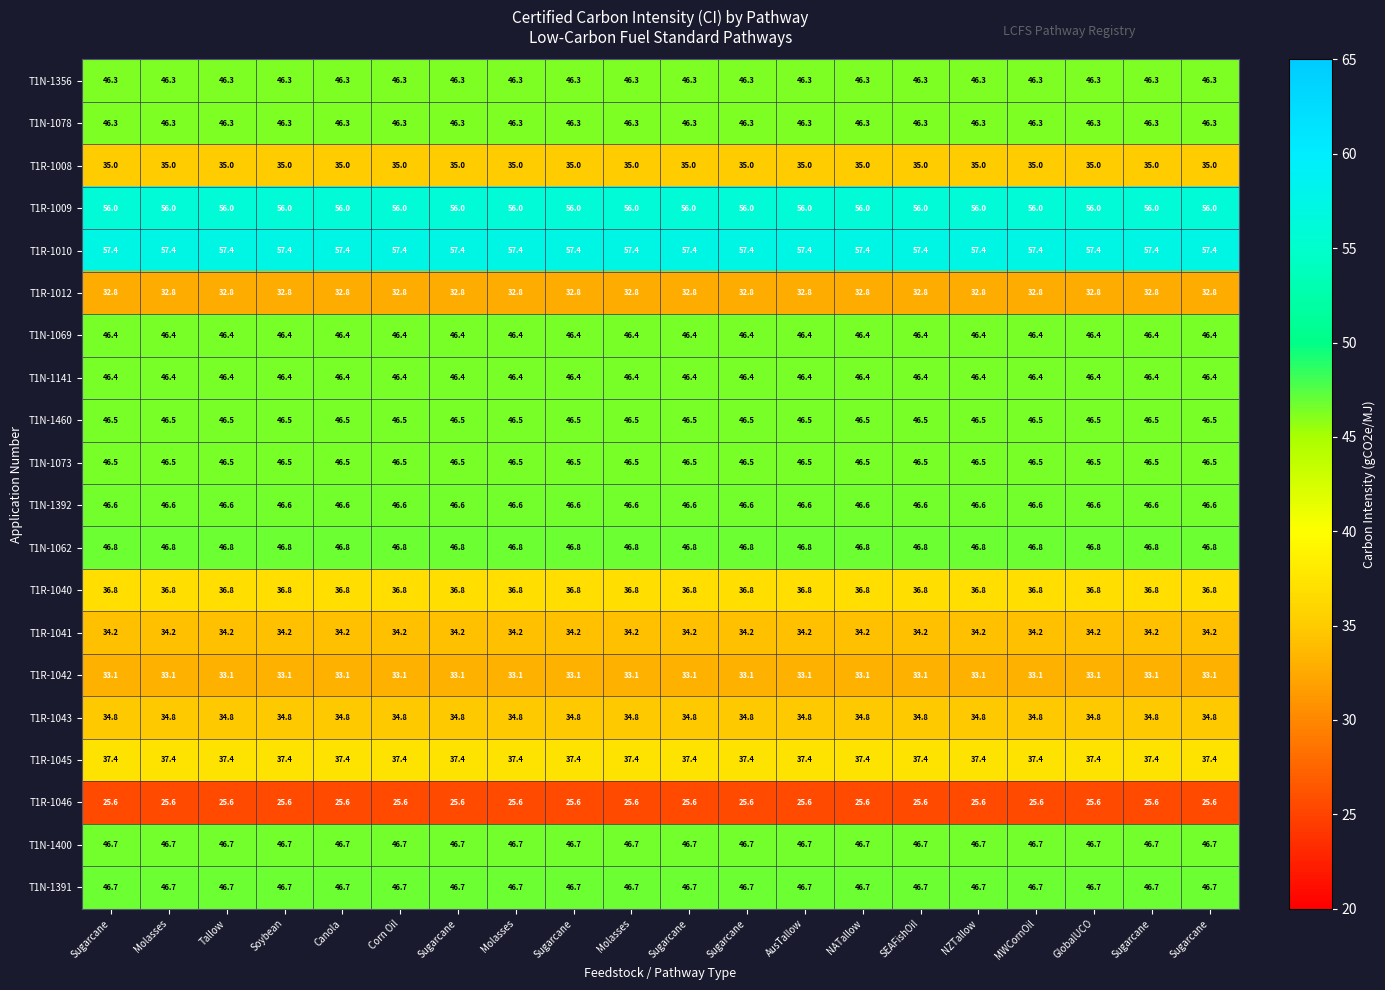

List the series in order of their peak value, lowest first.

T1R-1046, T1R-1012, T1R-1042, T1R-1041, T1R-1043, T1R-1008, T1R-1040, T1R-1045, T1N-1356, T1N-1078, T1N-1069, T1N-1141, T1N-1460, T1N-1073, T1N-1392, T1N-1400, T1N-1391, T1N-1062, T1R-1009, T1R-1010